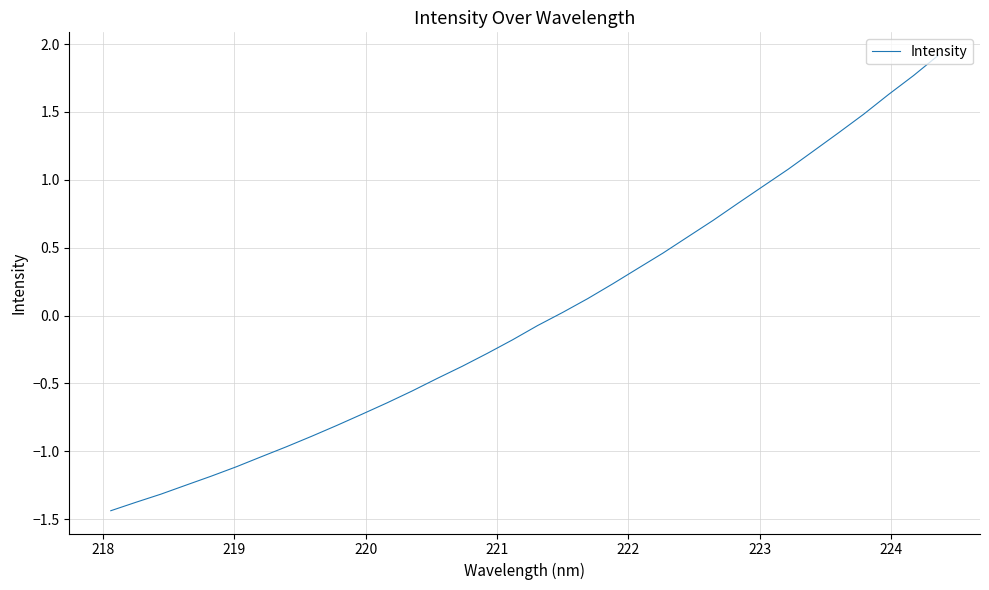

True or false: the data has more than 1 interior local peaks.

False